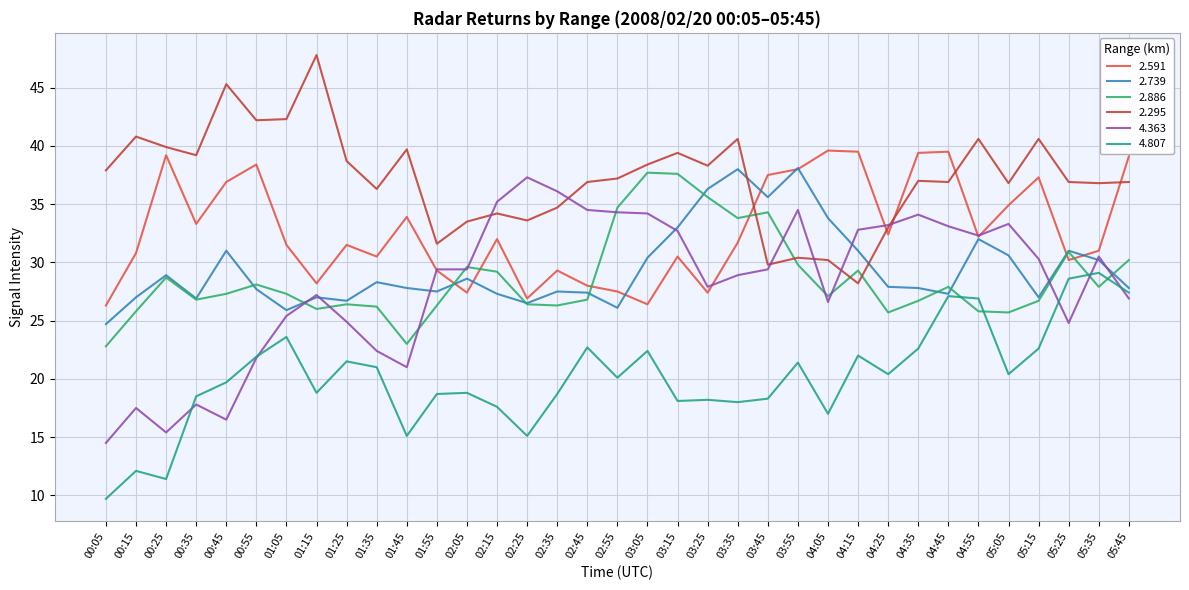

What position from the right is 04:05?

11